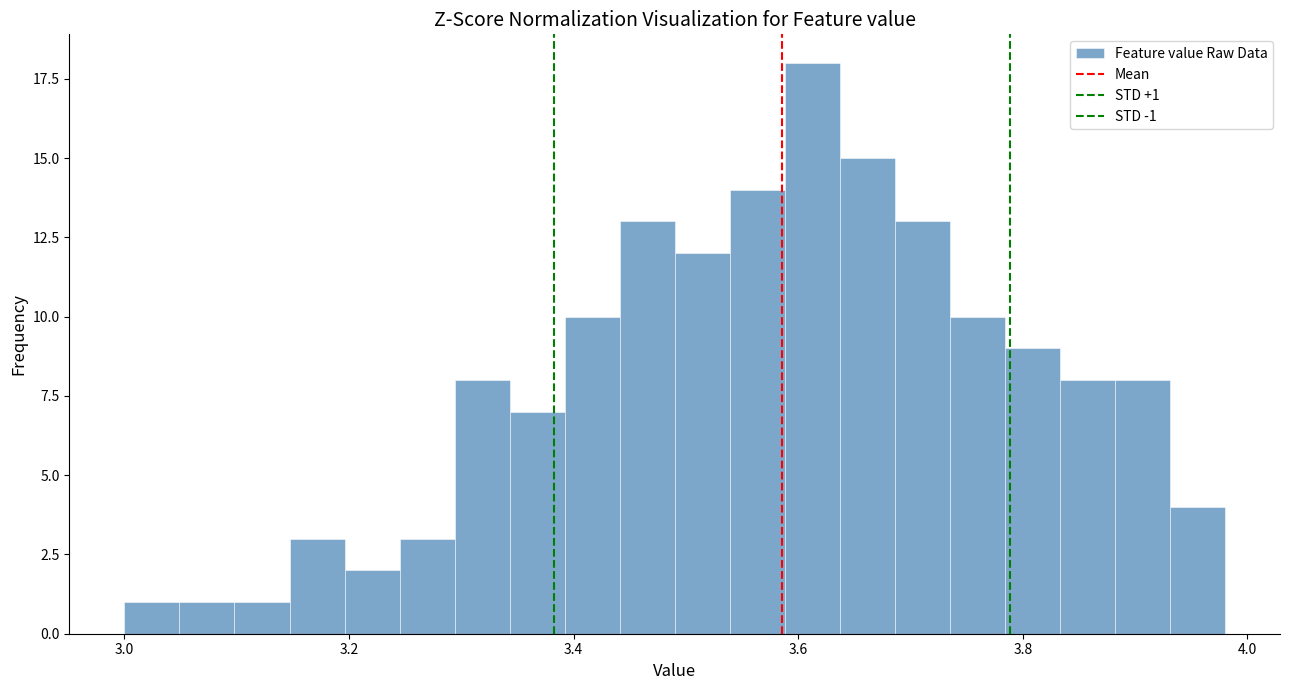

Read against the x-axis, roughly where is the centre of the tallest bar?

3.62